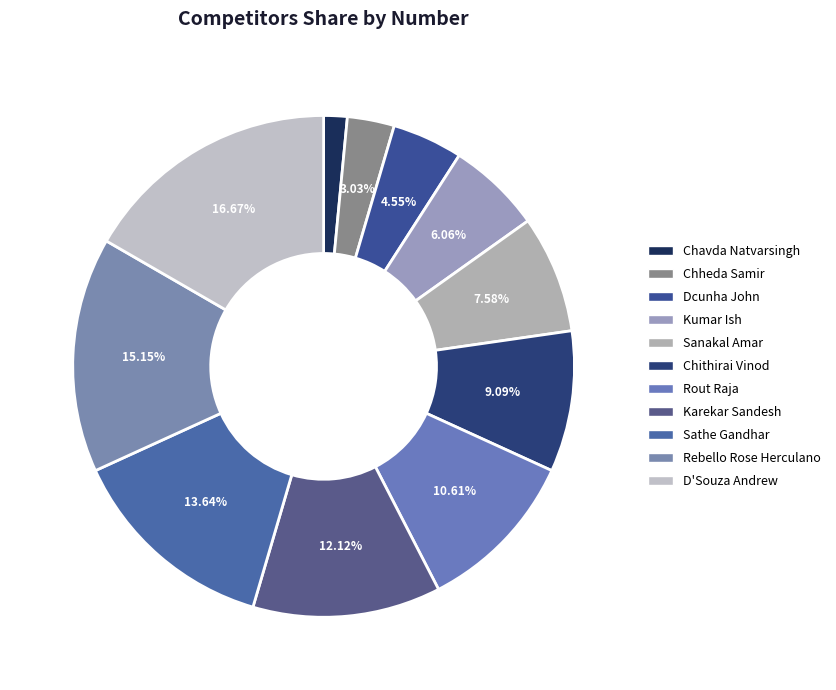

What is the ratio of the value at Chithirai Vinod to the value at Sanakal Amar?

1.2